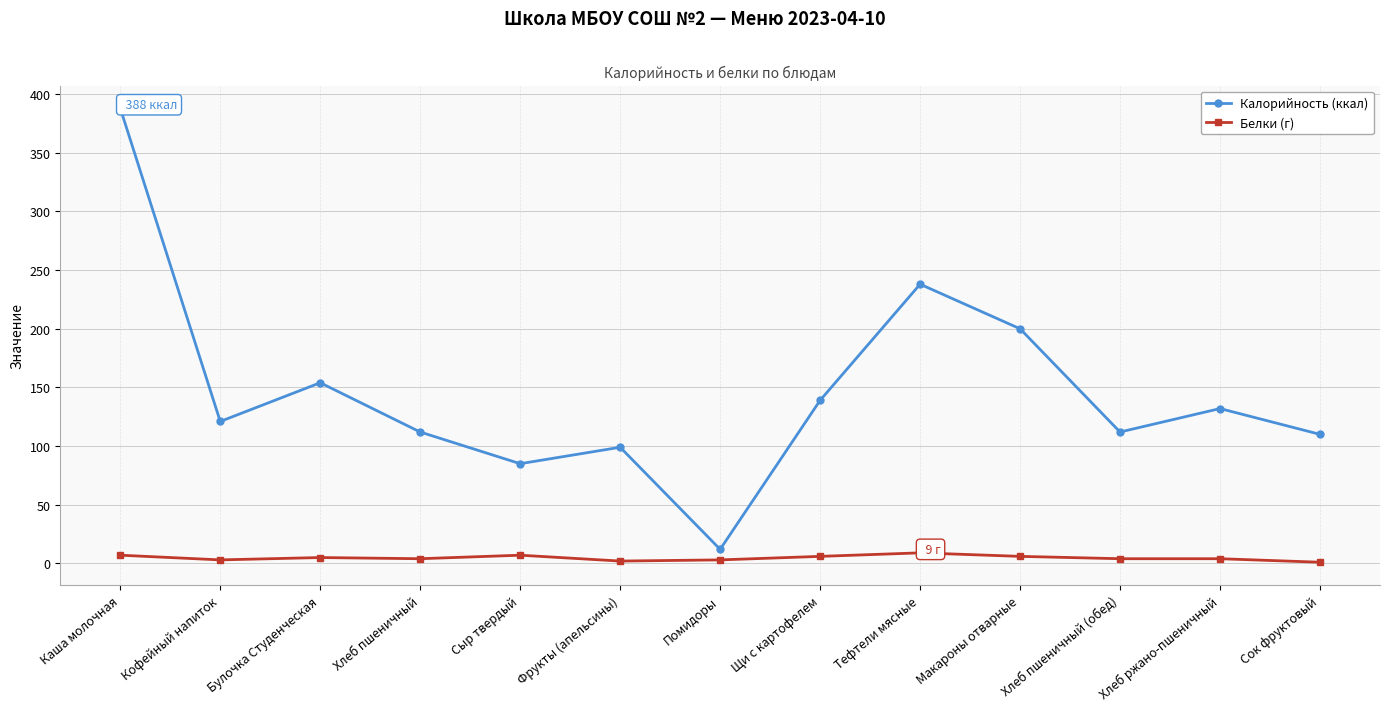

What is the label of the 9th point from the left?

Тефтели мясные